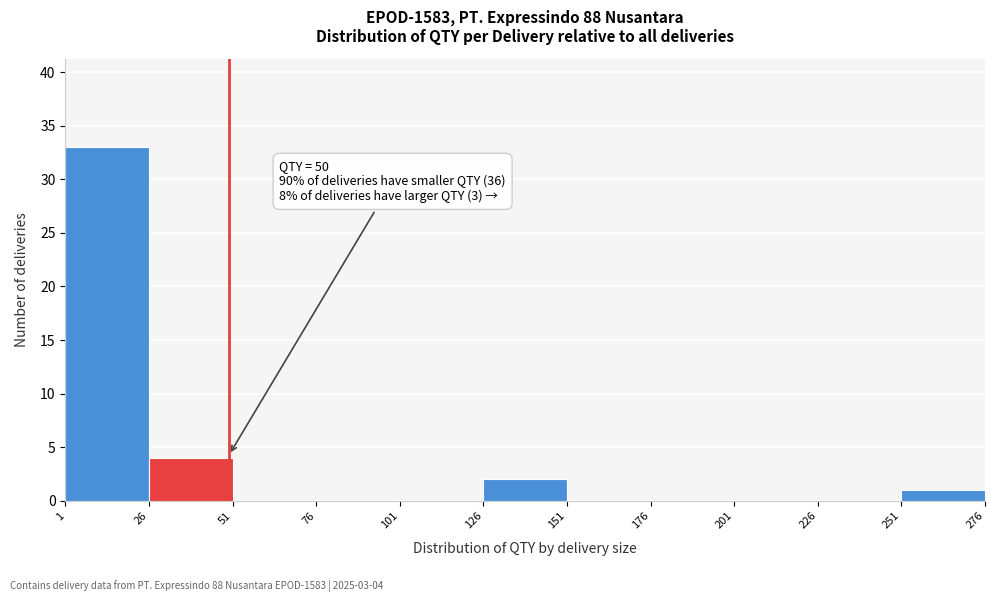

Over which range of the x-axis is the bar tallest?

1 to 26